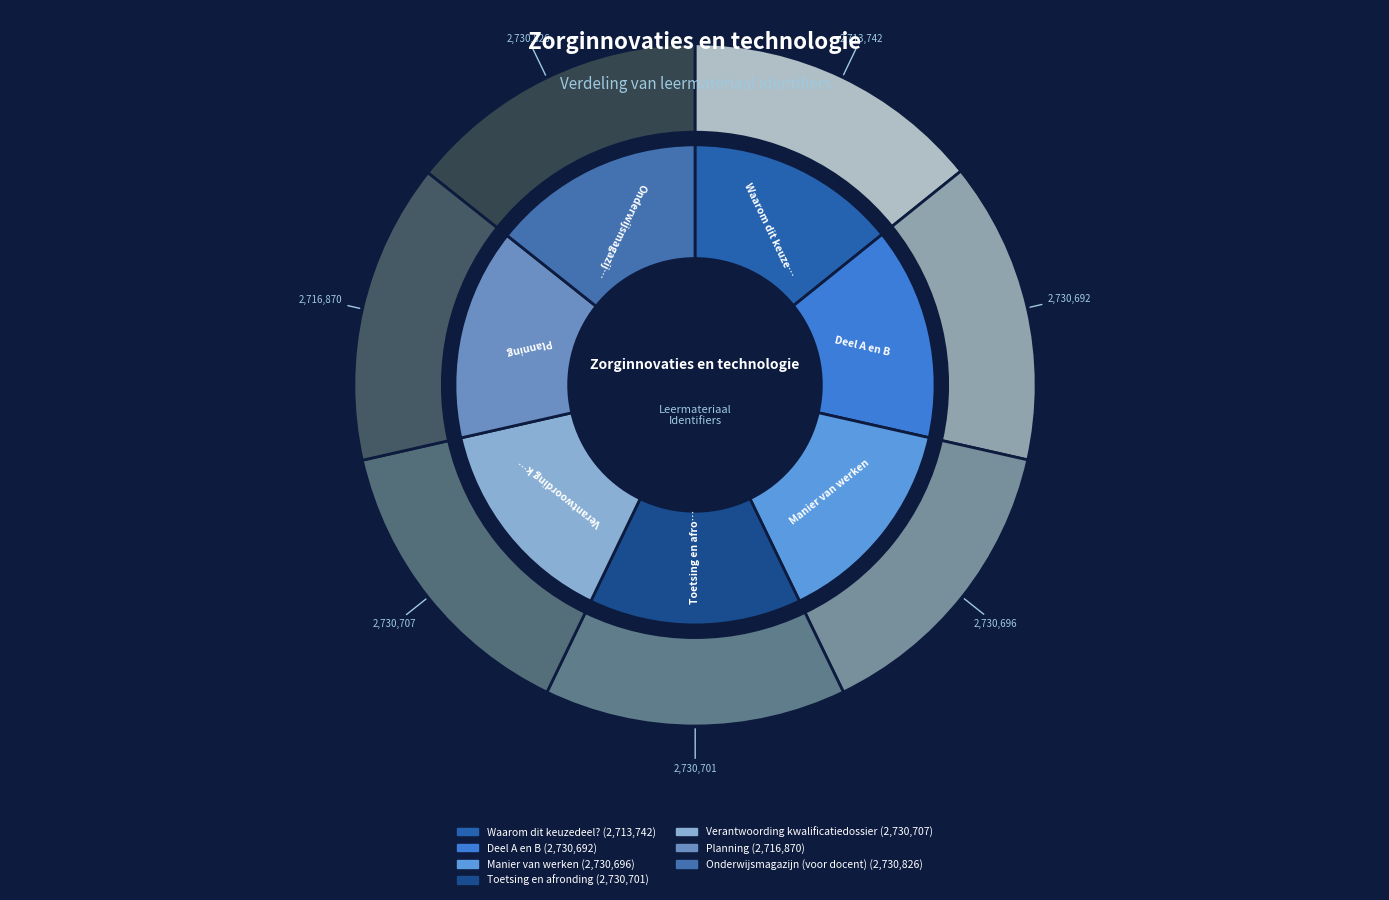

How many slices are in this pie chart?

7